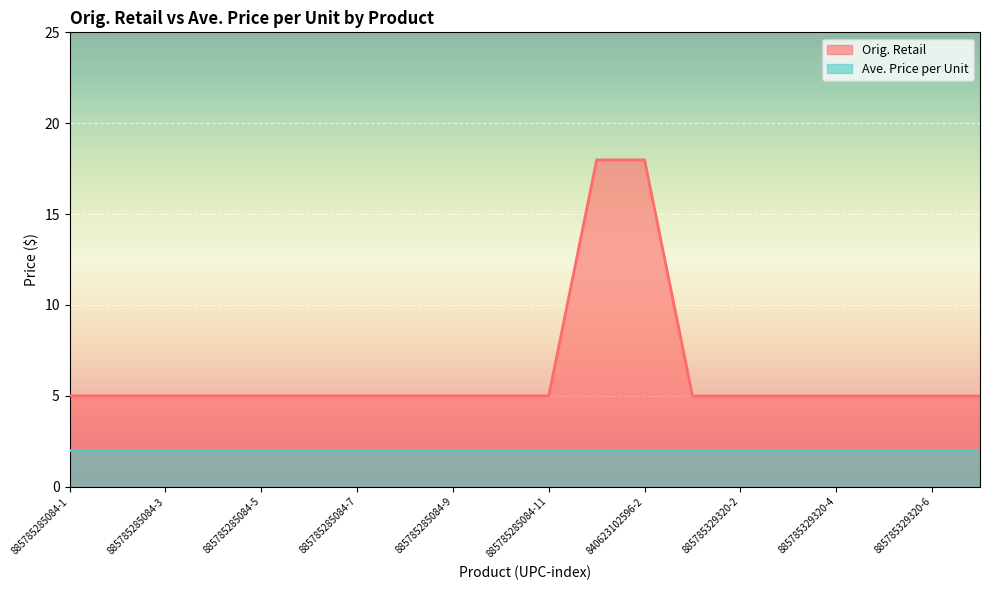

Does the chart display data point markers on the line(s)?

No